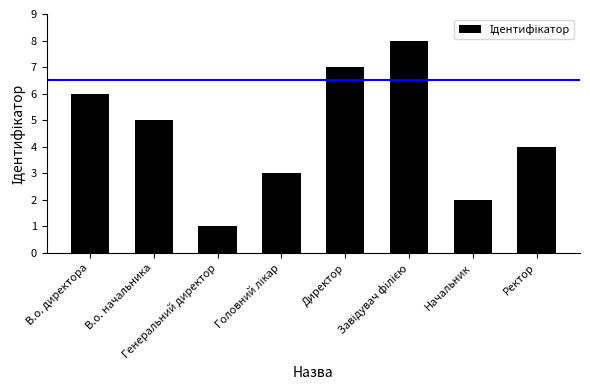

At which label is the value closest to 4?

Ректор